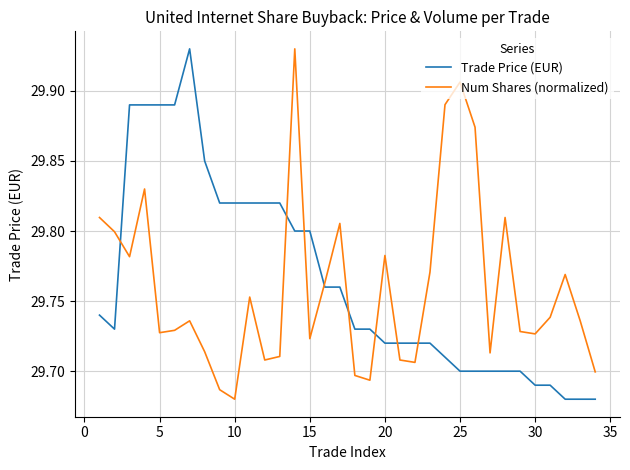

In Num Shares (normalized), how many points are lower than both neighbors (excluding endpoints)?

9